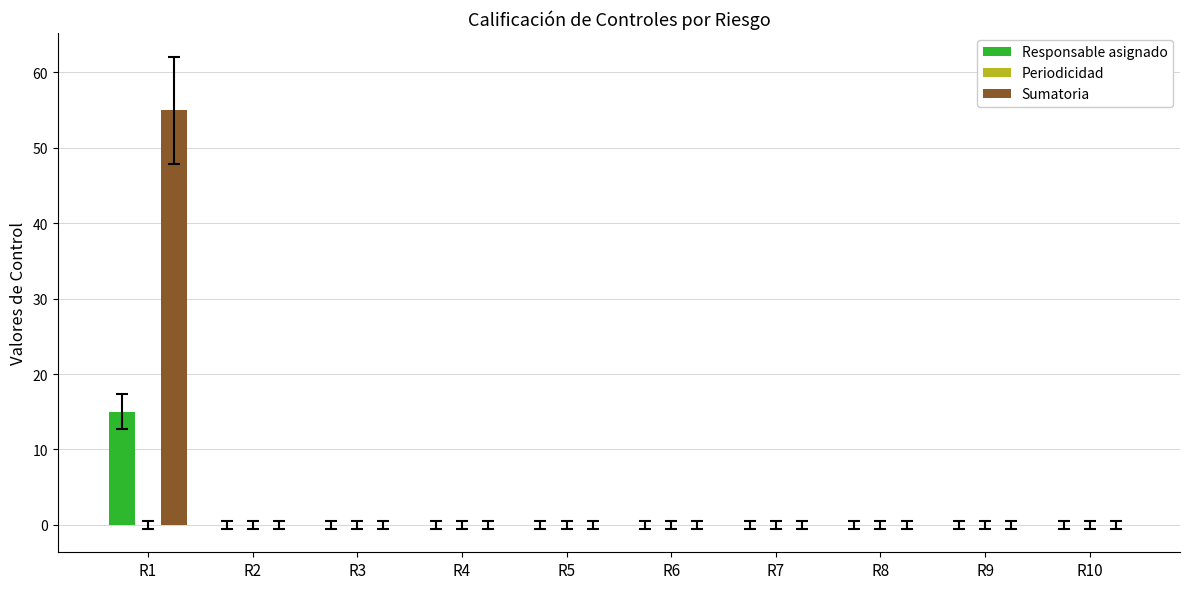

How many categories are shown in the chart?

10